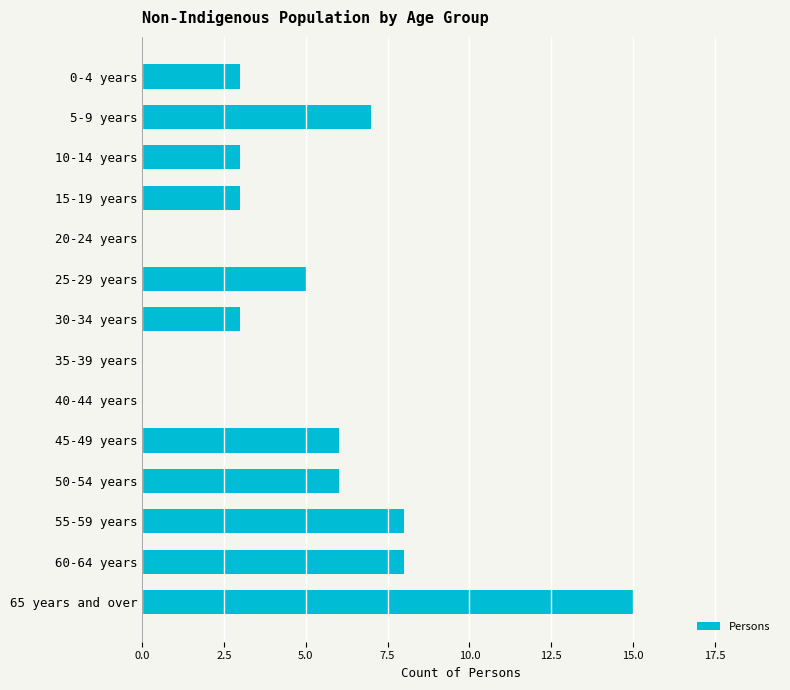

Where is the data nearest to the value 7?

5-9 years